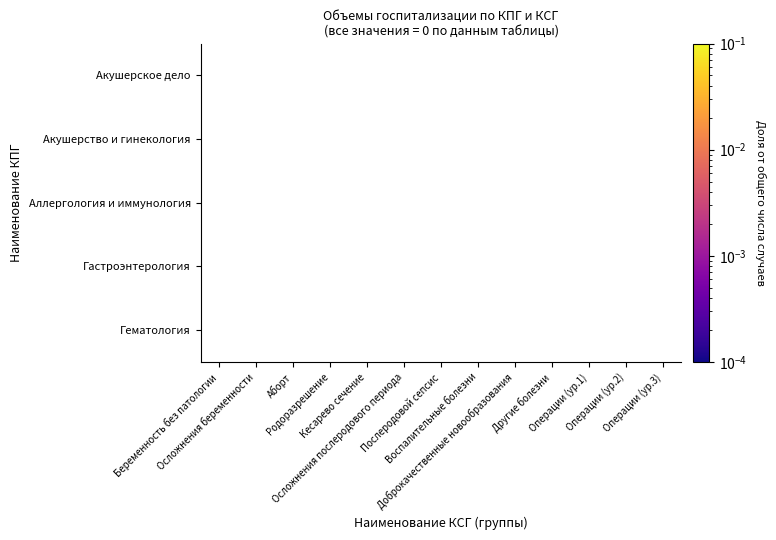

Rank the series by their average value, from lowest to highest.

Акушерское дело, Акушерство и гинекология, Аллергология и иммунология, Гастроэнтерология, Гематология